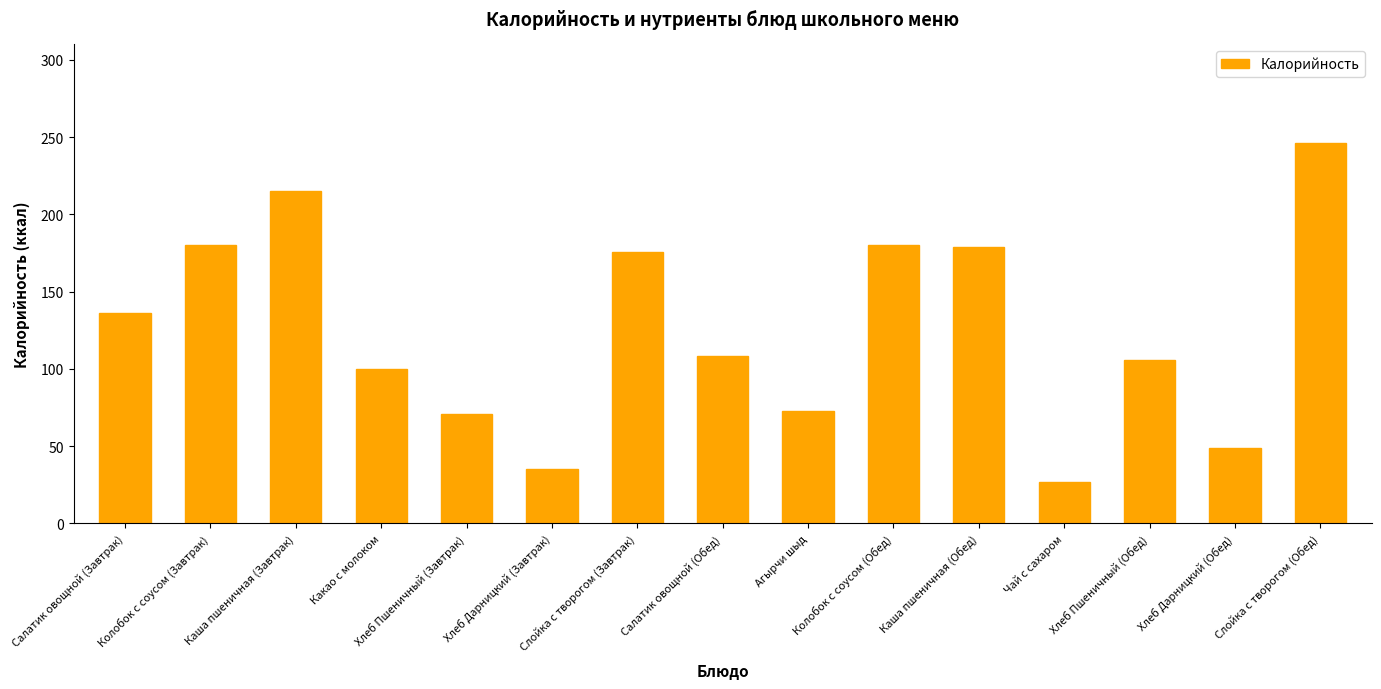

The chart shows a value of 10.0 at Хлеб Дарницкий (Завтрак). True or false?

False